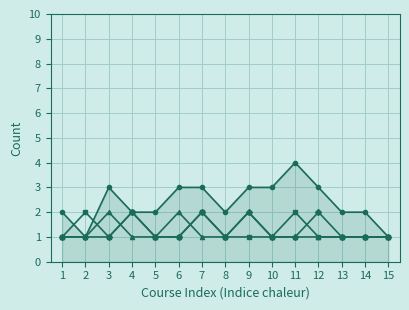

How many data points does each series have?

15